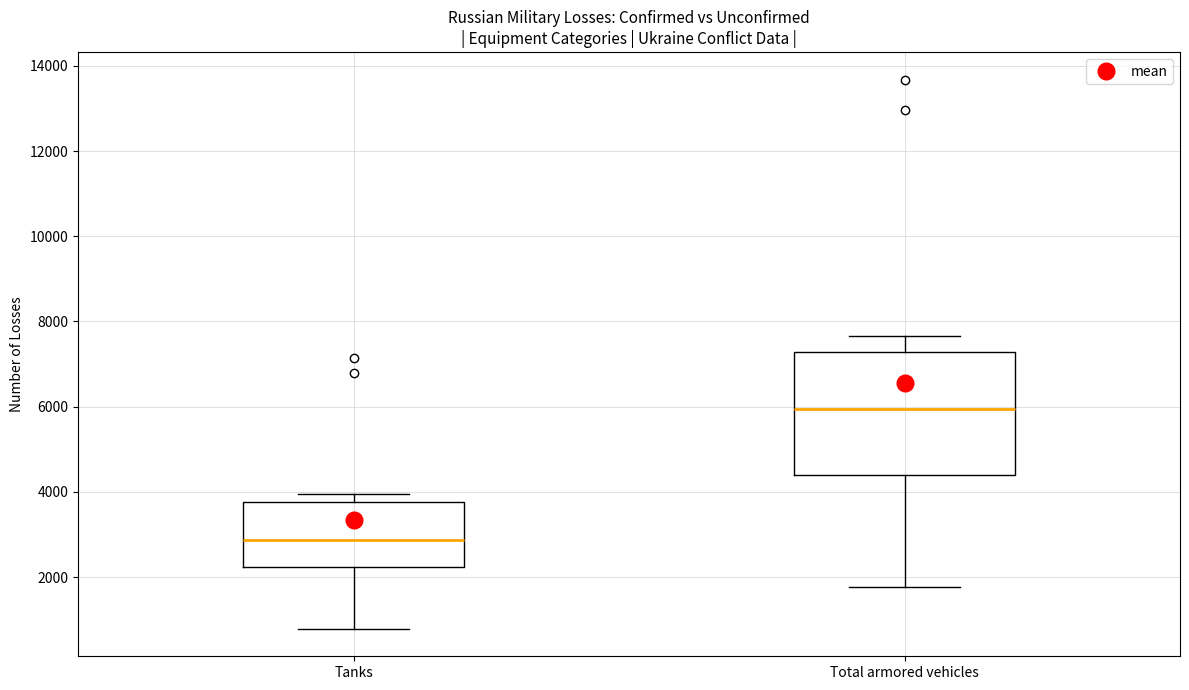

Which box is the tallest, from its lower edge to its upper edge?

Total armored vehicles